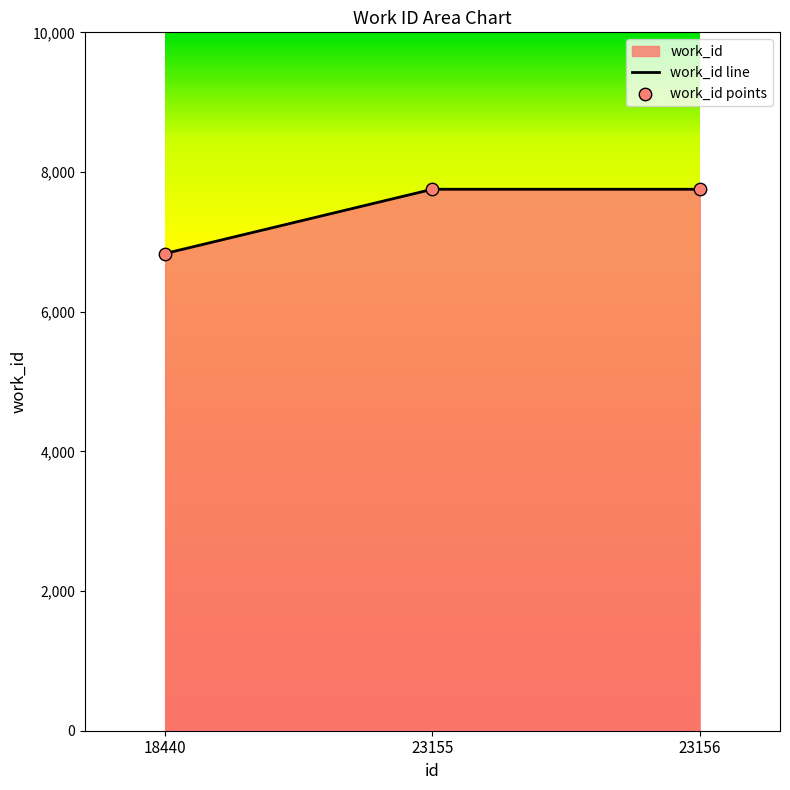

What is the change in value from 18440 to 23155?

+920